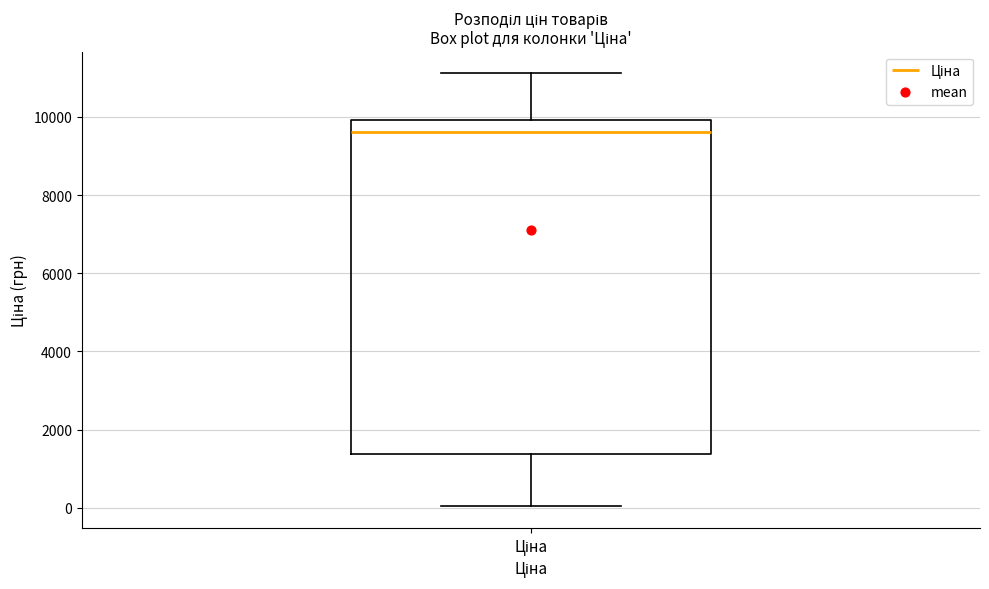

Transcribe this box plot: give where the median line is, the range the box spans, and where the two whiskers end, as read against the y-axis. The values are not printed on the chart, so give them approximately, as read against the axis.

median 9600, box 1400 to 10000, whiskers 0 to 11200